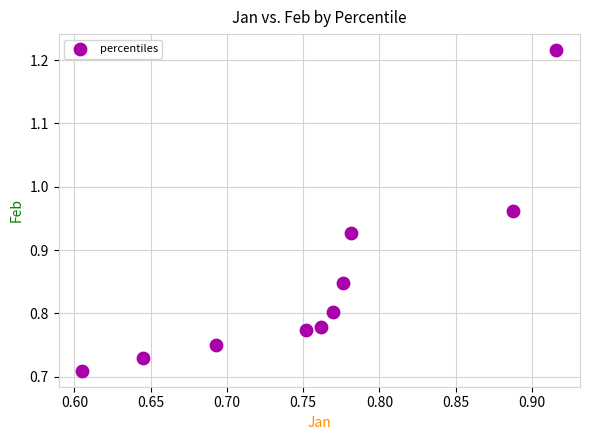

What is the range of Y values (max minus min)?

0.5